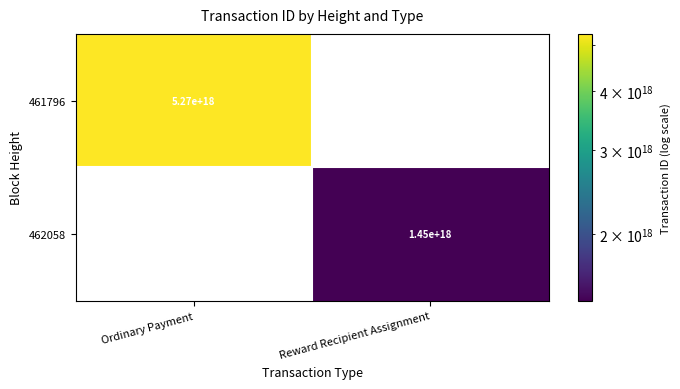

At how many categories does at least one series exceed 1753587808016585984?

1